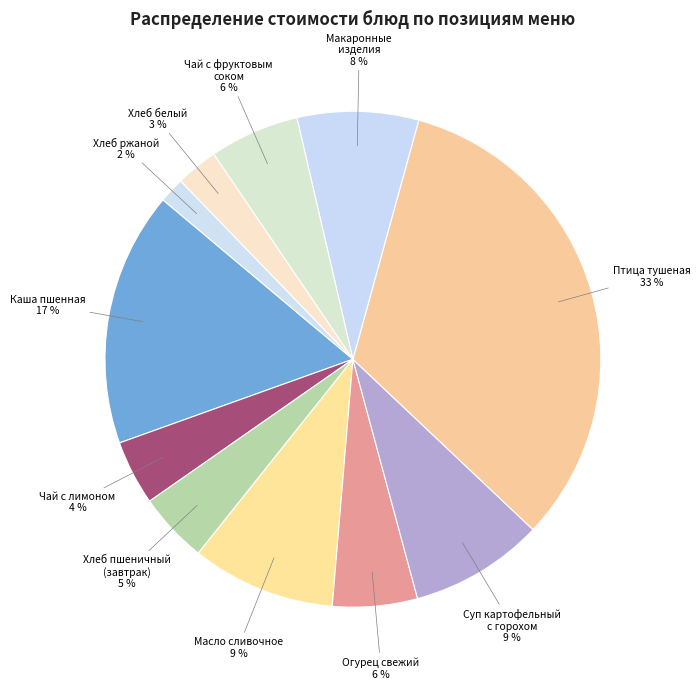

To the nearest percent, what is the average slice percentage?

9%